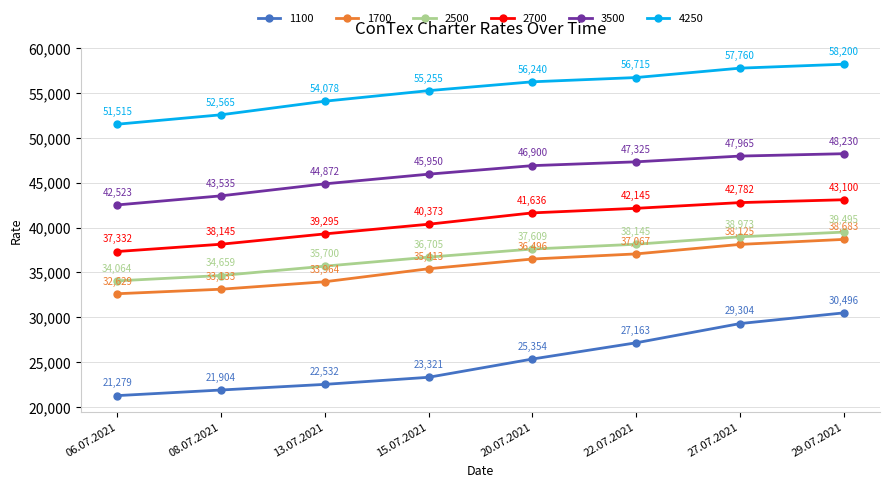

What position from the left is 13.07.2021?

3